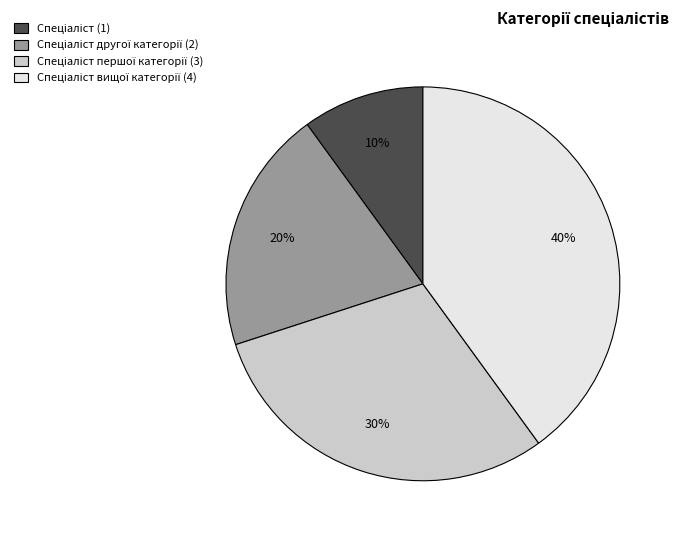

To the nearest percent, what is the difference between the largest and smallest slice percentages?

30%